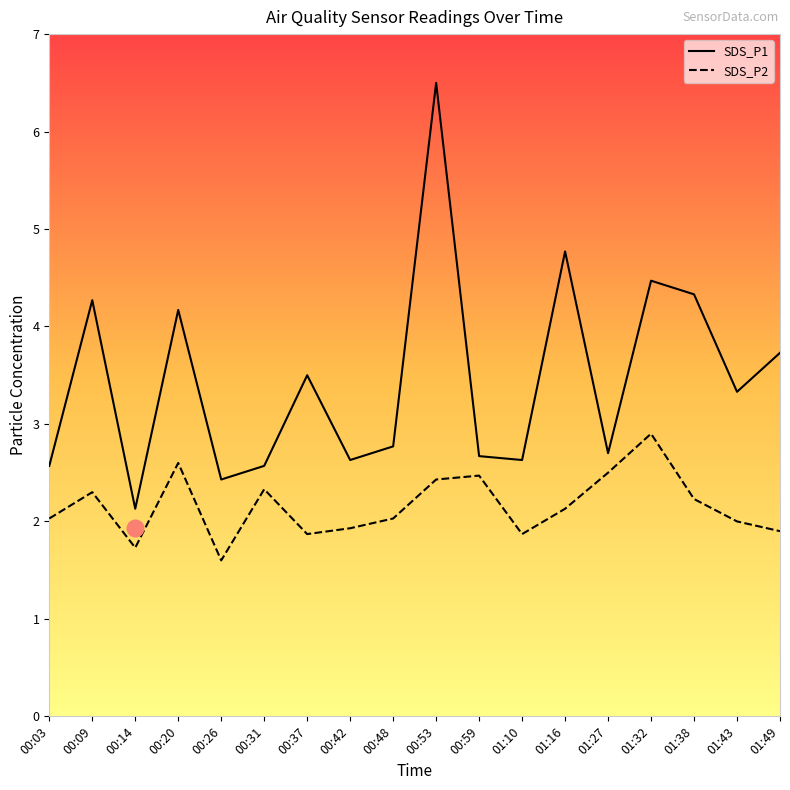

What position from the left is 01:49?

18